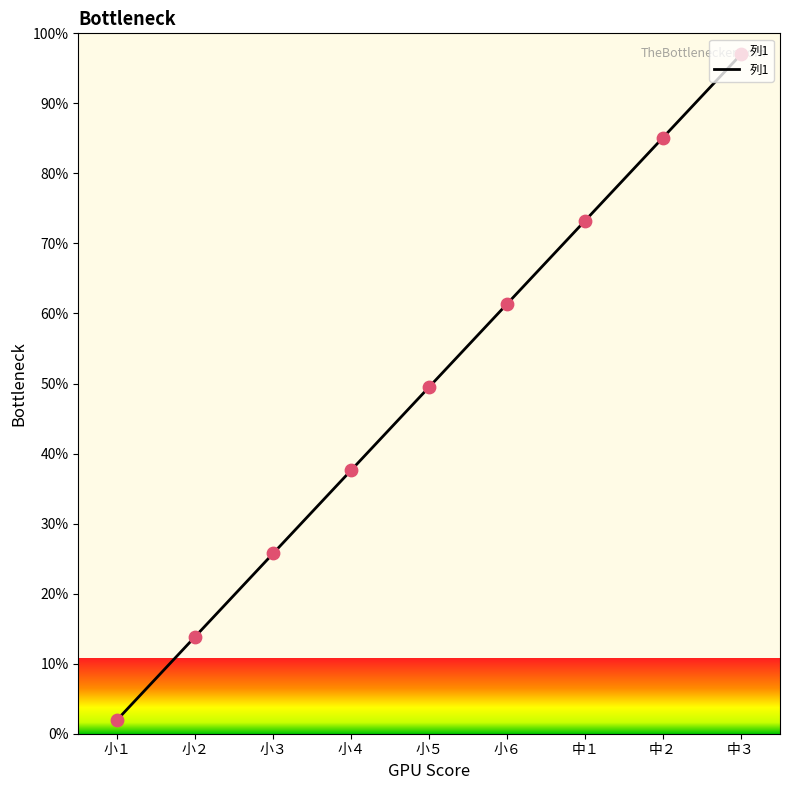

What is the ratio of the value at 小３ to the value at 小５?

0.5